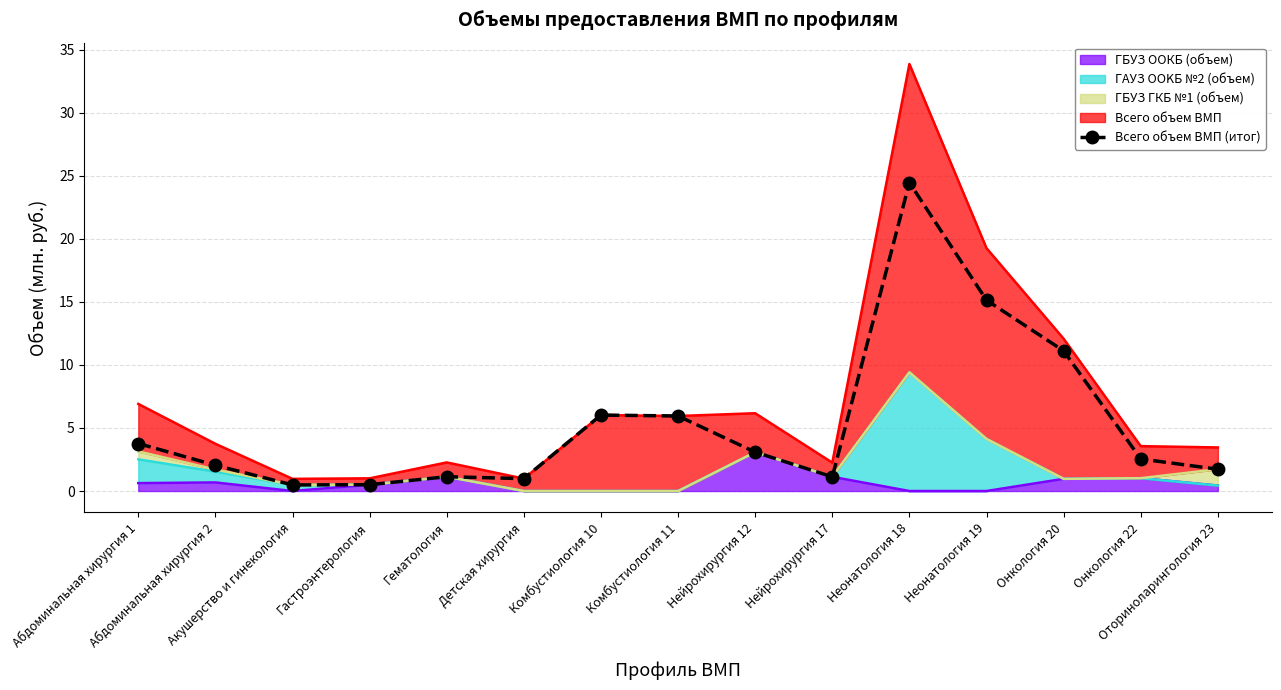

How many interior local valleys (lower than both neighbors) does the data have?

3